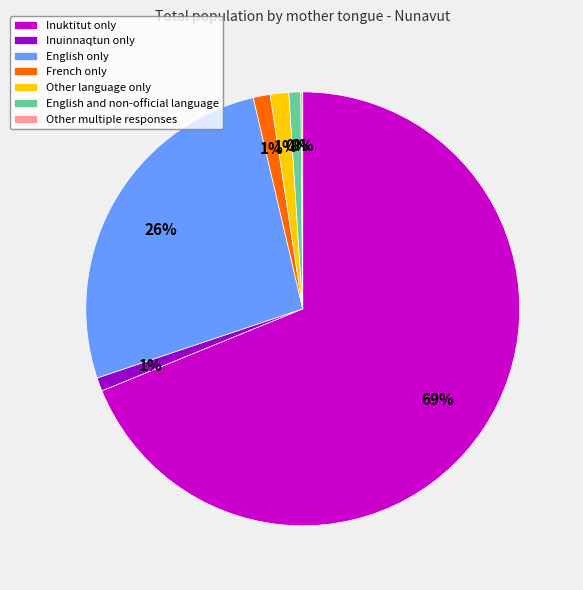

What percentage do Inuinnaqtun only and French only together represent?

2.3%